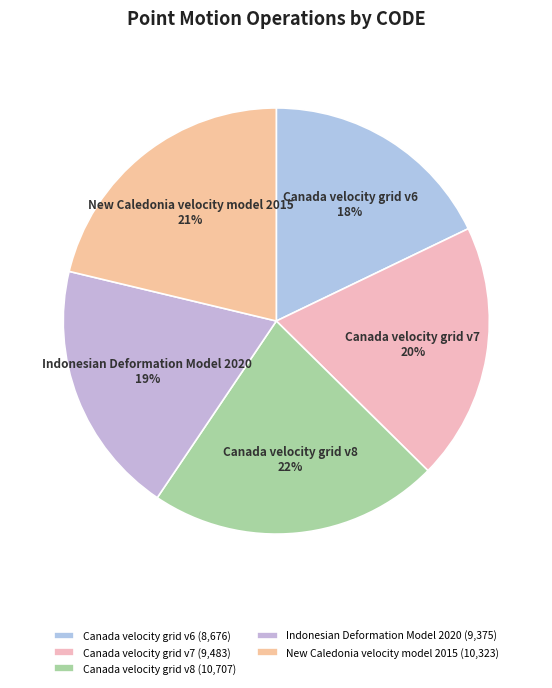

To the nearest percent, what portion does Canada velocity grid v8 represent?

22%